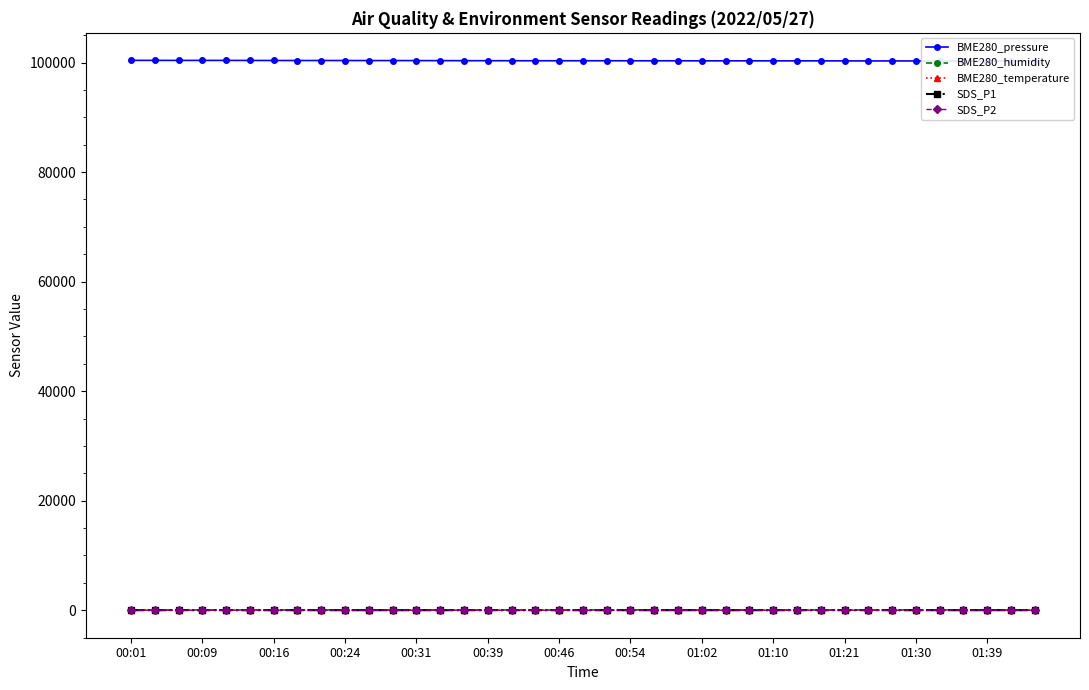

What position from the left is 01:02?

9